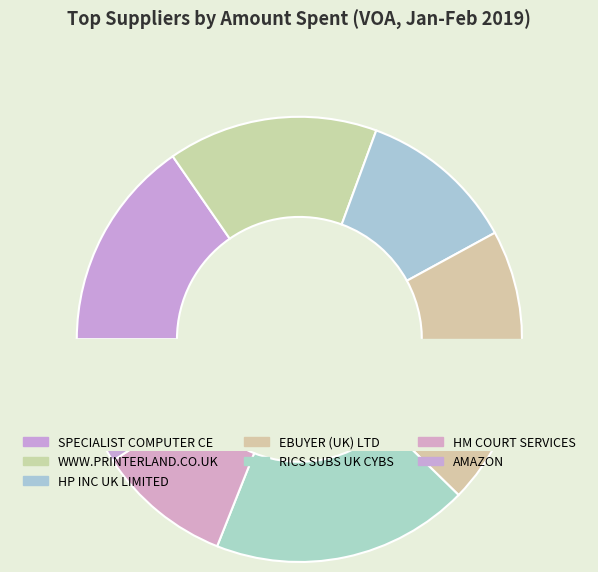

Is it true that SPECIALIST COMPUTER CE is 10% of the pie?

False